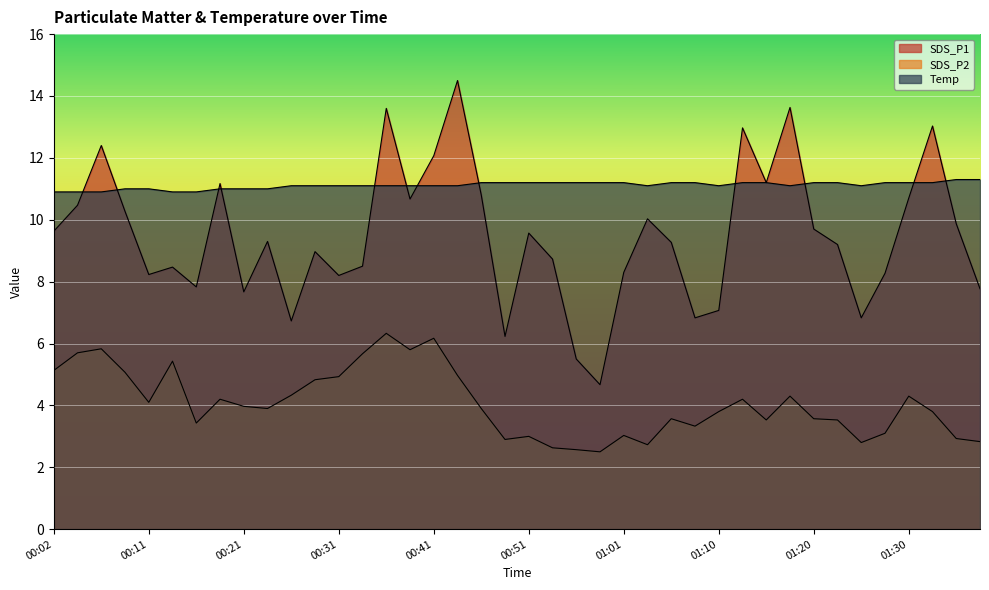

Reading left to right, list all the values displayed in this chart.

SDS_P1: 00:02=9.6	00:04=10.5	00:06=12.4	00:09=10.3	00:11=8.2	00:14=8.5	00:16=7.8	00:19=11.2	00:21=7.7	00:24=9.3	00:26=6.7	00:29=9.0	00:31=8.2	00:33=8.5	00:36=13.6	00:38=10.7	00:41=12.1	00:43=14.5	00:46=10.8	00:48=6.2	00:51=9.6	00:53=8.7	00:56=5.5	00:58=4.7	01:01=8.3	01:03=10.0	01:05=9.3	01:08=6.8	01:10=7.1	01:13=13.0	01:15=11.2	01:18=13.6	01:20=9.7	01:23=9.2	01:25=6.8	01:28=8.3	01:30=10.7	01:33=13.0	01:35=9.9	01:38=7.8
SDS_P2: 00:02=5.1	00:04=5.7	00:06=5.8	00:09=5.1	00:11=4.1	00:14=5.4	00:16=3.4	00:19=4.2	00:21=4.0	00:24=3.9	00:26=4.3	00:29=4.8	00:31=4.9	00:33=5.7	00:36=6.3	00:38=5.8	00:41=6.2	00:43=5.0	00:46=3.9	00:48=2.9	00:51=3.0	00:53=2.6	00:56=2.6	00:58=2.5	01:01=3.0	01:03=2.7	01:05=3.6	01:08=3.3	01:10=3.8	01:13=4.2	01:15=3.5	01:18=4.3	01:20=3.6	01:23=3.5	01:25=2.8	01:28=3.1	01:30=4.3	01:33=3.8	01:35=2.9	01:38=2.8
Temp: 00:02=10.9	00:04=10.9	00:06=10.9	00:09=11.0	00:11=11.0	00:14=10.9	00:16=10.9	00:19=11.0	00:21=11.0	00:24=11.0	00:26=11.1	00:29=11.1	00:31=11.1	00:33=11.1	00:36=11.1	00:38=11.1	00:41=11.1	00:43=11.1	00:46=11.2	00:48=11.2	00:51=11.2	00:53=11.2	00:56=11.2	00:58=11.2	01:01=11.2	01:03=11.1	01:05=11.2	01:08=11.2	01:10=11.1	01:13=11.2	01:15=11.2	01:18=11.1	01:20=11.2	01:23=11.2	01:25=11.1	01:28=11.2	01:30=11.2	01:33=11.2	01:35=11.3	01:38=11.3